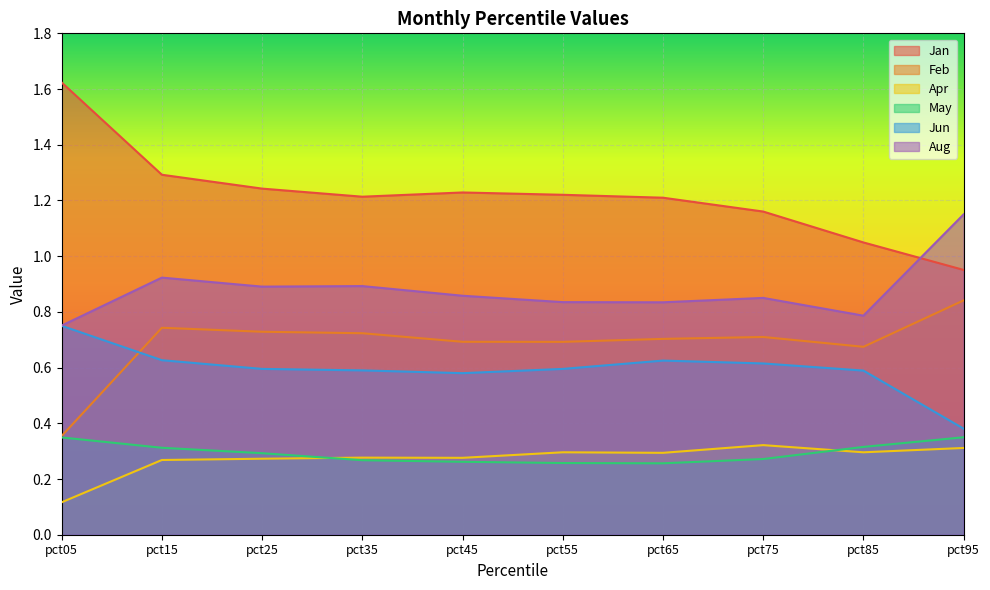

Which category has the lowest value across all series?

pct05